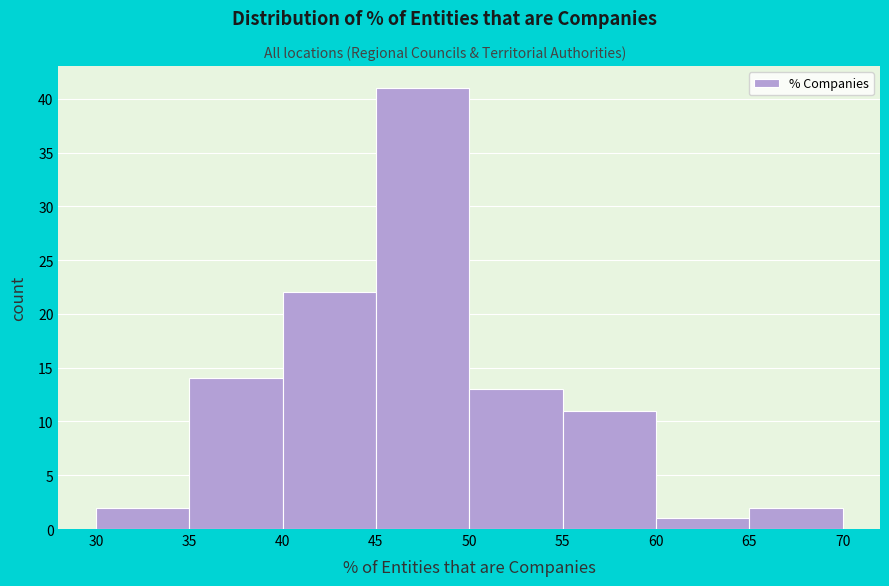

Reading left to right, list every bar in this chart as the range it spans on the x-axis followed by its height. The values are not printed on the chart, so give them approximately, as read against the axis.

30 to 35: 2
35 to 40: 14
40 to 45: 22
45 to 50: 41
50 to 55: 13
55 to 60: 11
60 to 65: 1
65 to 70: 2